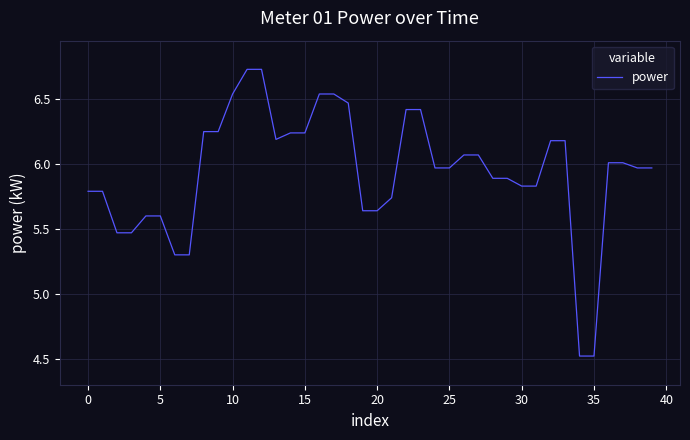

What is the smallest value displayed?

4.5